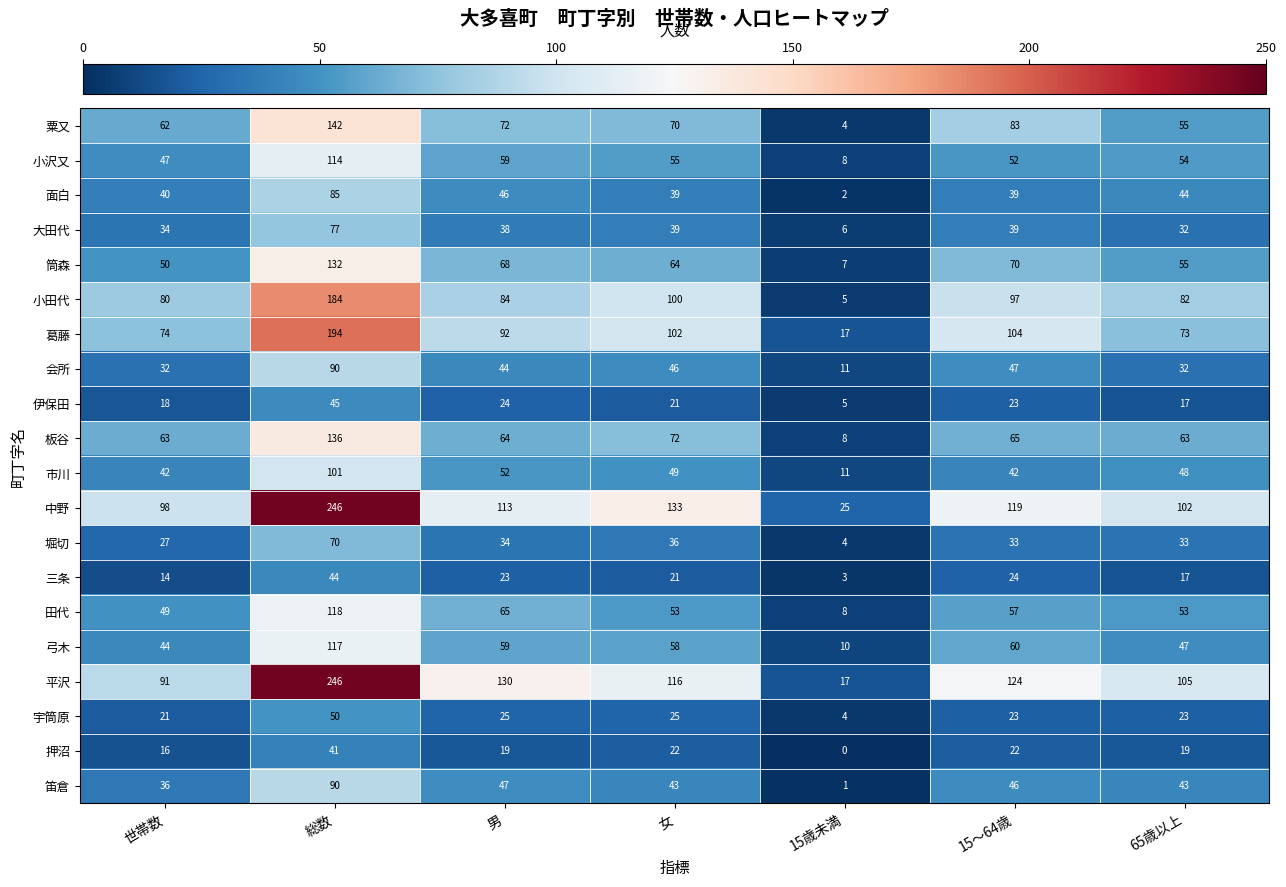

What is the difference between the highest and lowest values at 15～64歳?

102